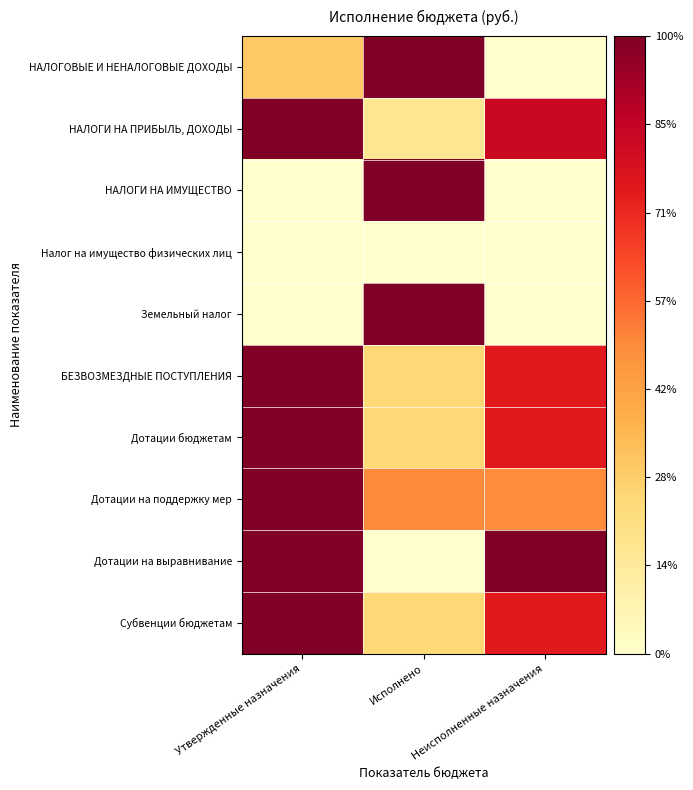

What is the maximum value shown in the chart?

1.0